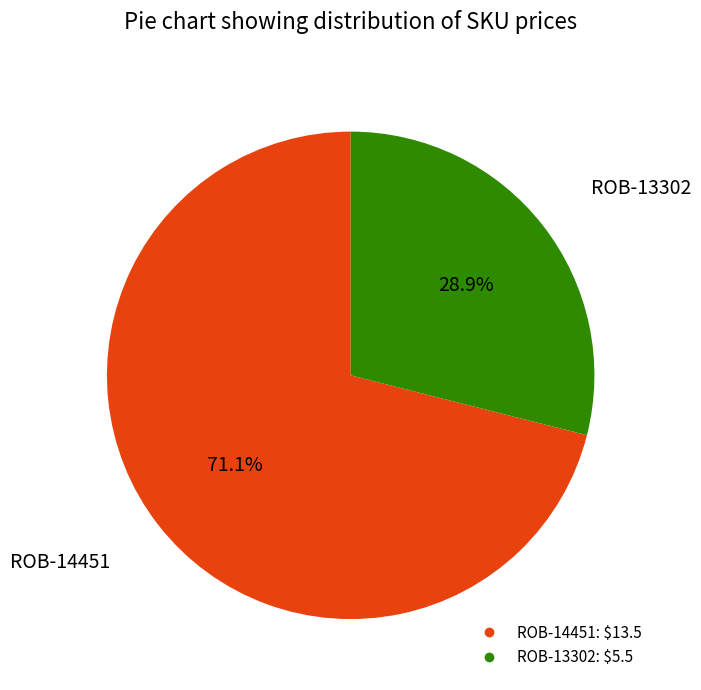

What percentage do ROB-13302 and ROB-14451 together represent?

100.0%